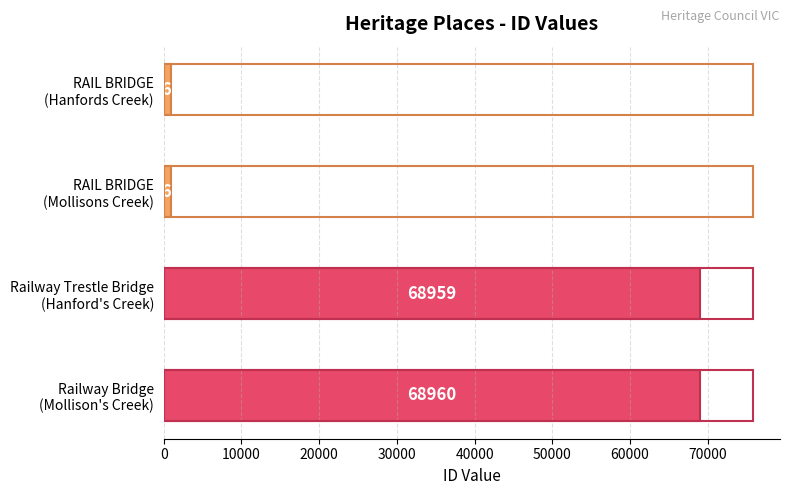

What is the maximum value shown in the chart?

68960